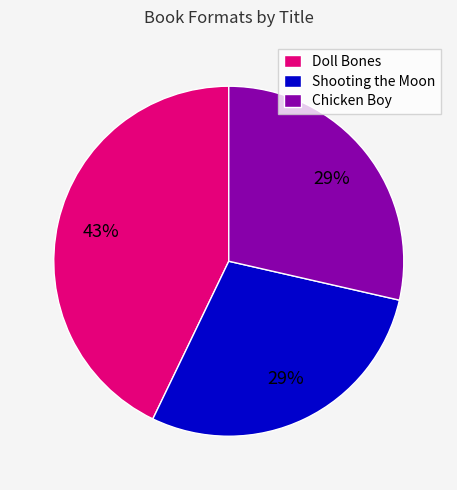

Is the sum of Shooting the Moon and Doll Bones greater than half?

Yes